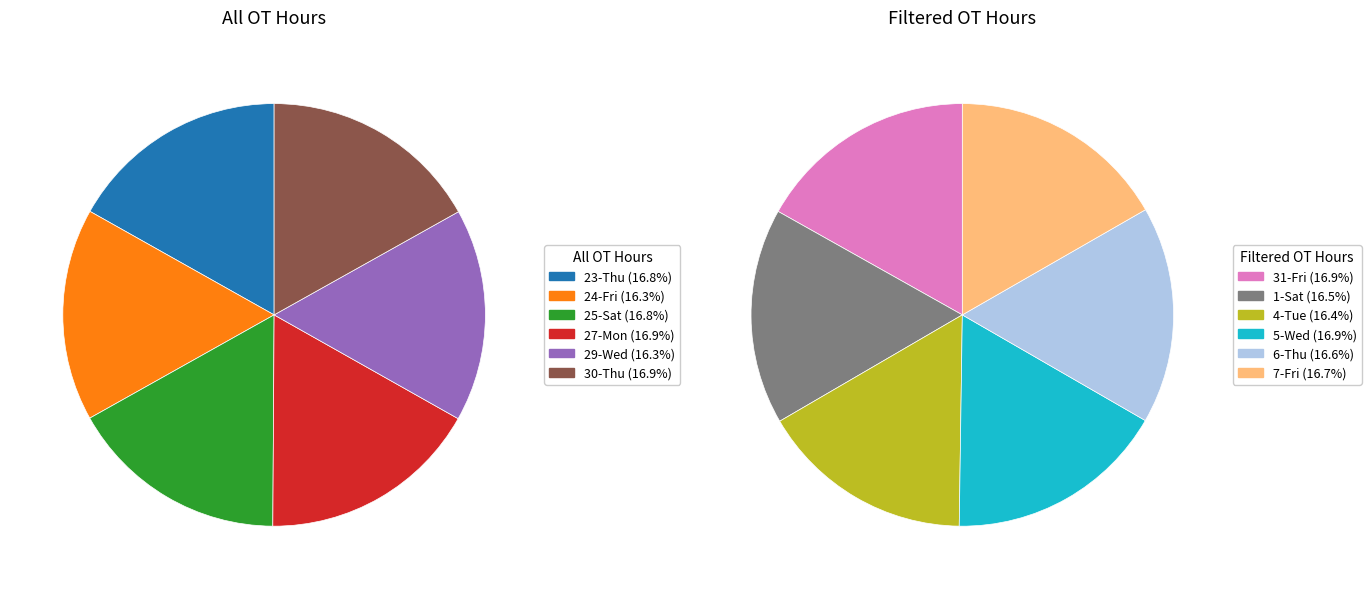

Rank the categories by value from lowest to highest.

24-Fri, 29-Wed, 4-Tue, 1-Sat, 6-Thu, 7-Fri, 25-Sat, 23-Thu, 30-Thu, 31-Fri, 27-Mon, 5-Wed